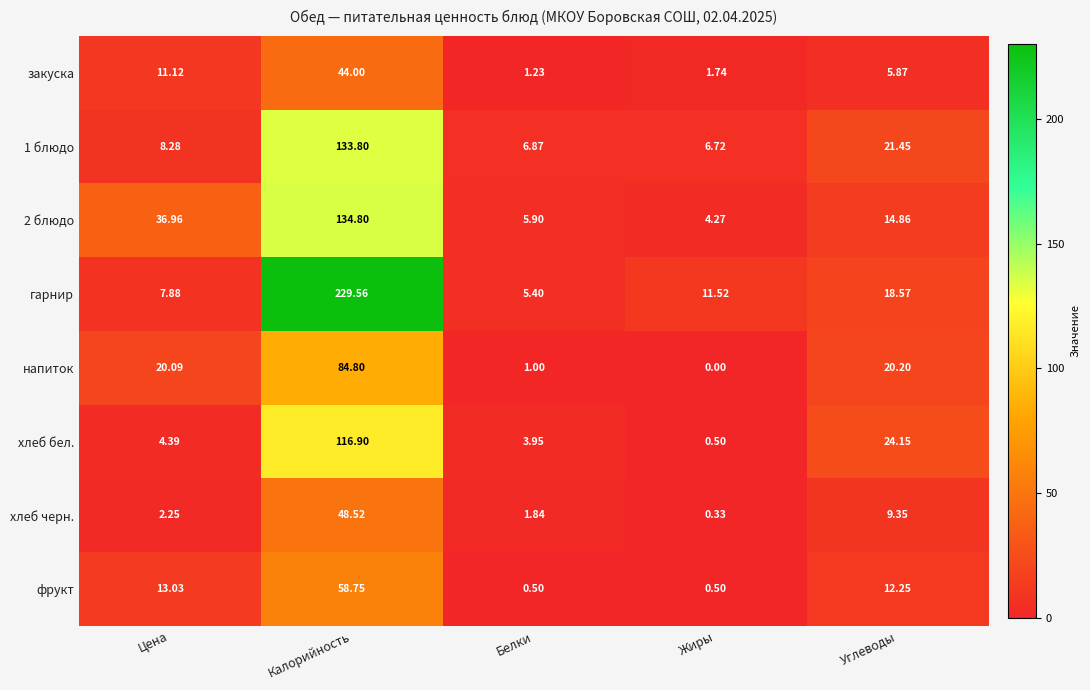

Which series has the widest spread of values?

гарнир